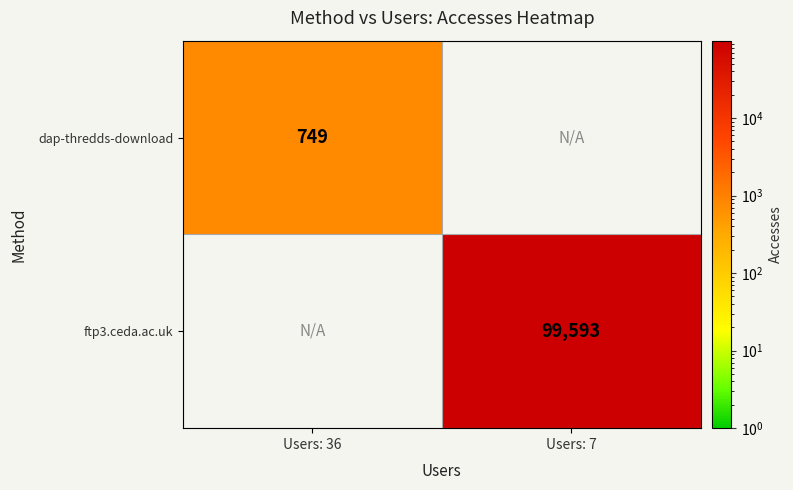

The value of dap-thredds-download at Users: 36 is 749. True or false?

True